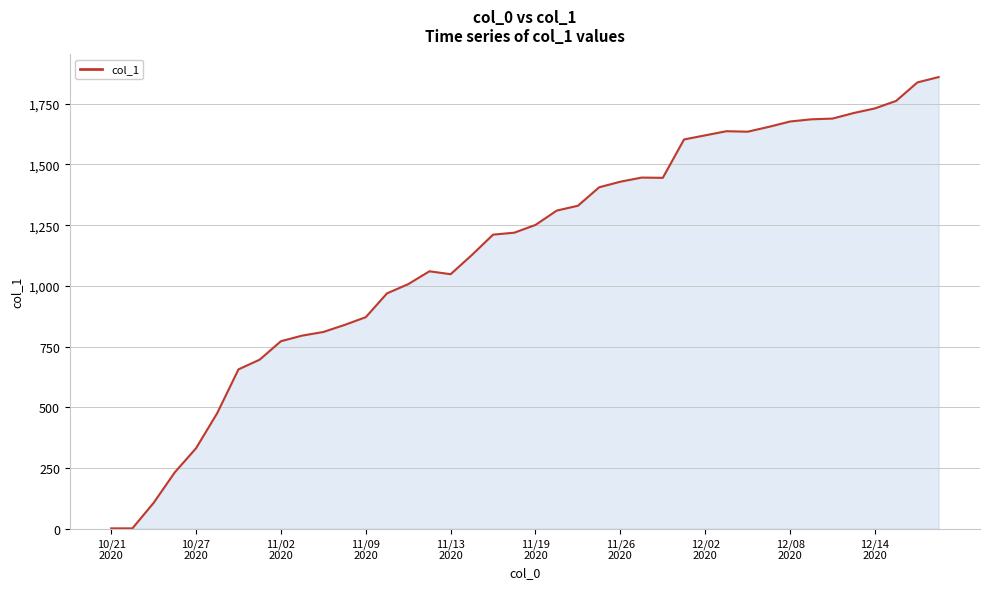

Count the number of categories in the chart.

40